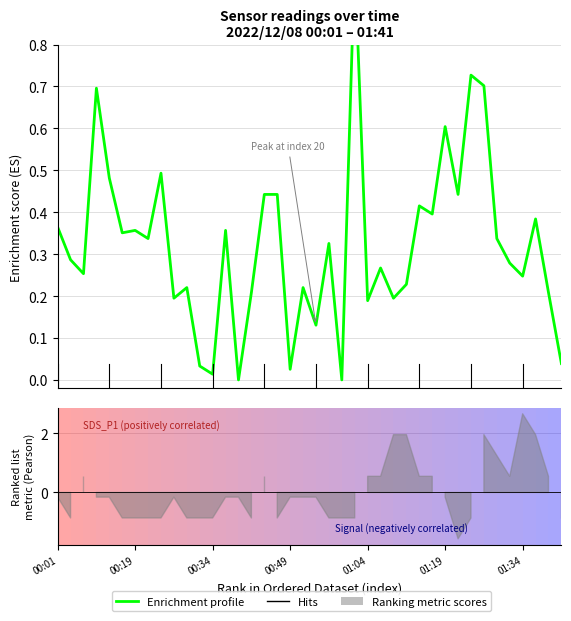

At which category does the chart reach its peak across all series?

23